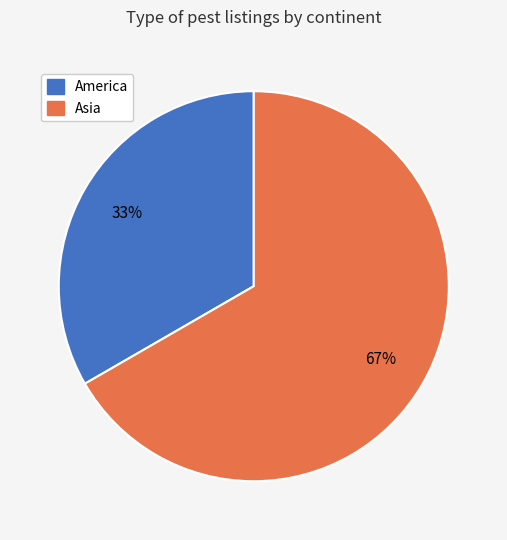

Is there a majority slice in this chart?

Yes